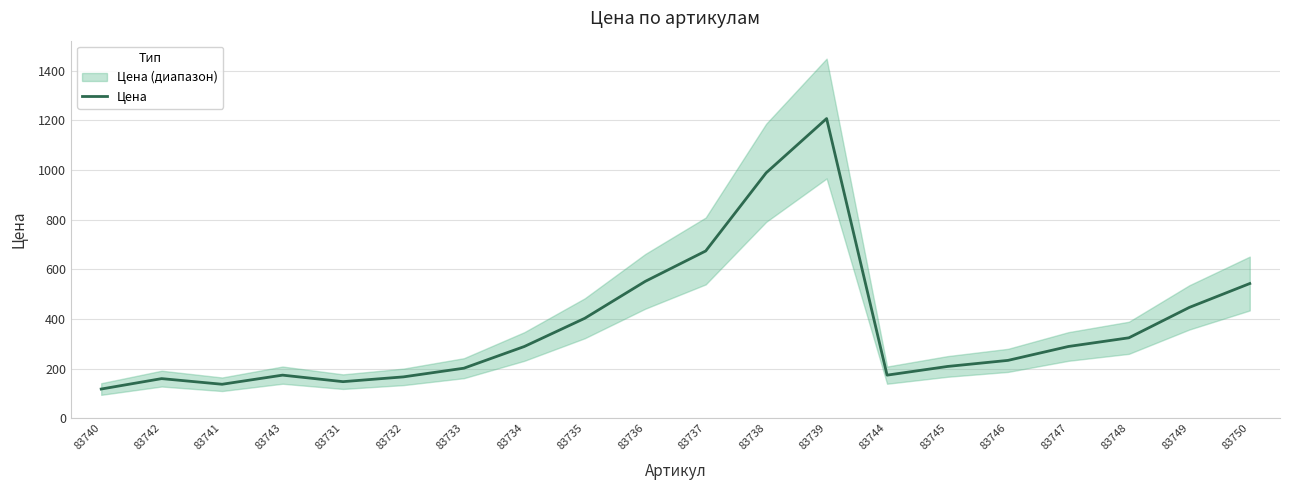

The chart shows a value of 147.0 at 83731. True or false?

True